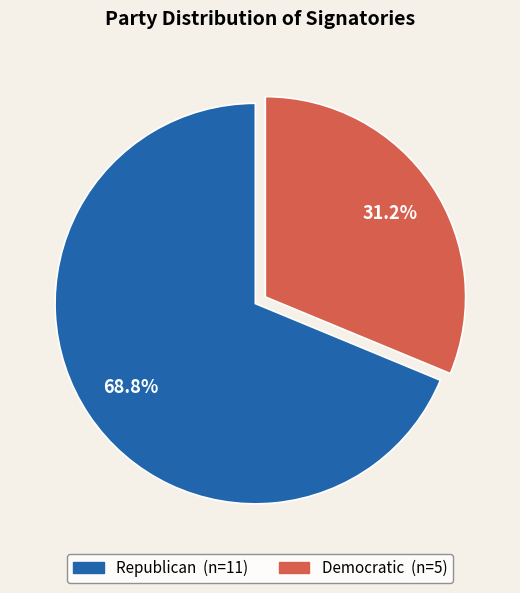

Is Republican the majority of the pie?

Yes